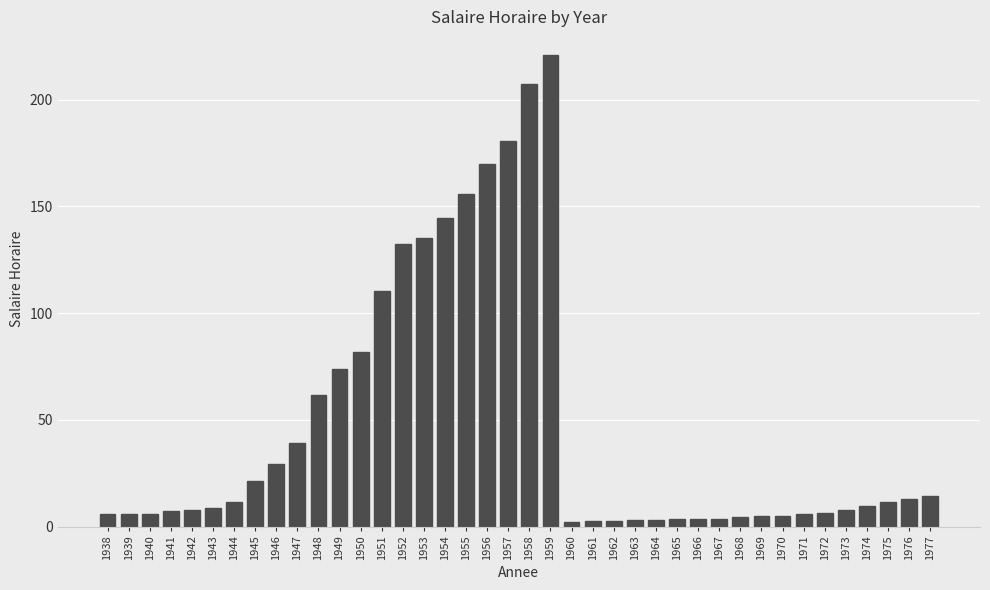

What is the ratio of the value at 1954 to the value at 1966?

40.7